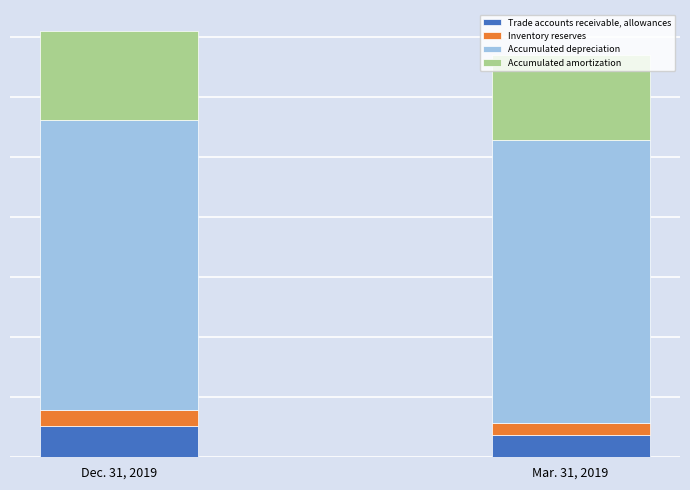

What is the average value of the Accumulated amortization series?

72606